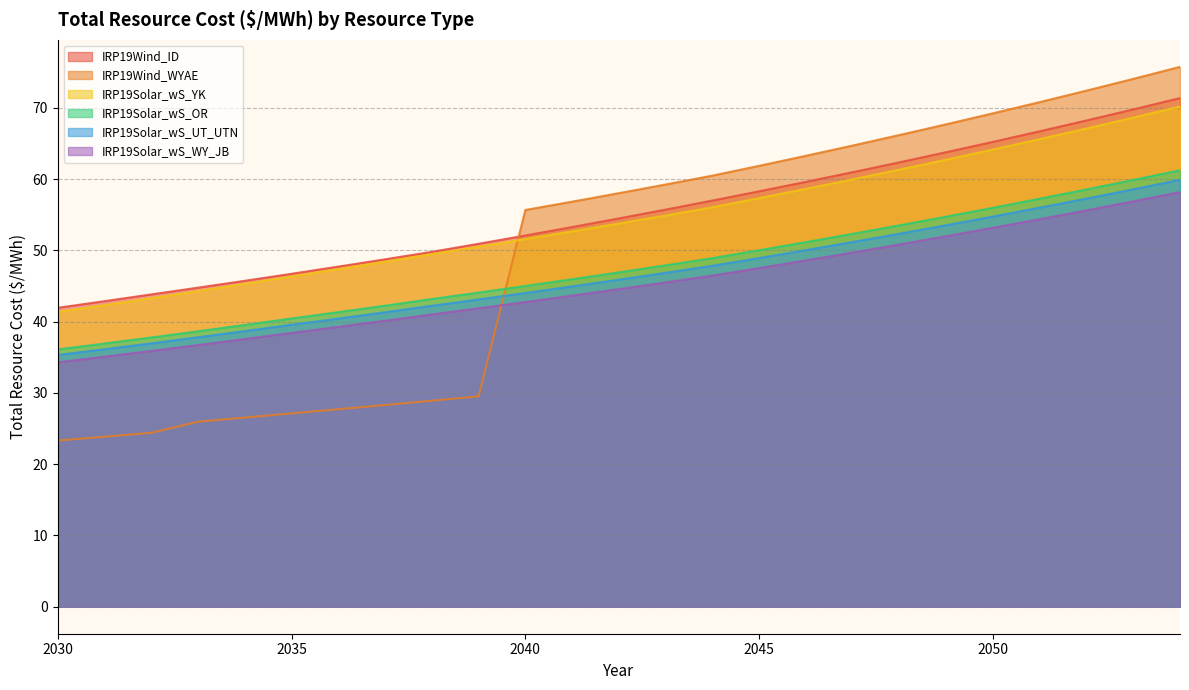

Does the chart have visible grid lines?

Yes